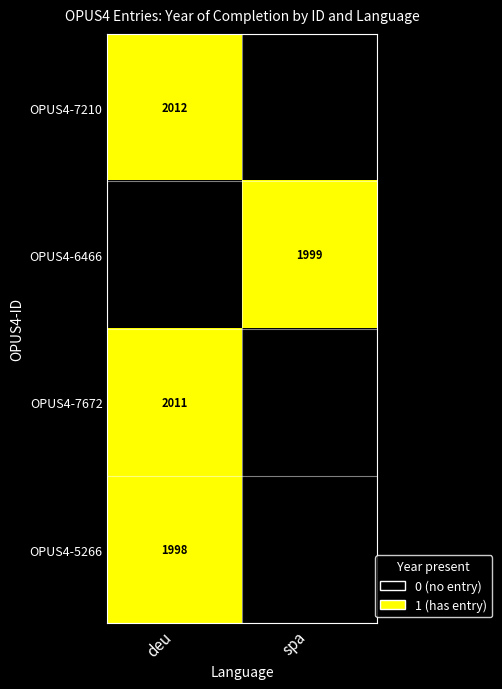

Is it true that OPUS4-5266 equals 1998 at deu?

True